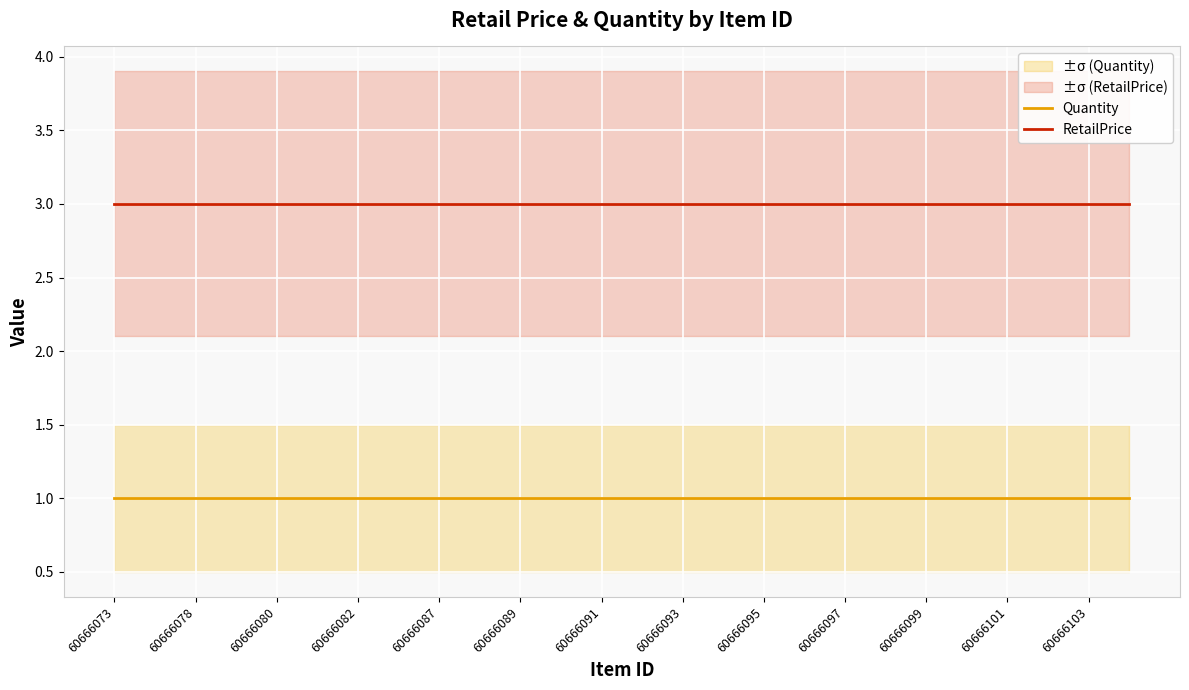

True or false: Quantity and RetailPrice intersect in this chart.

False